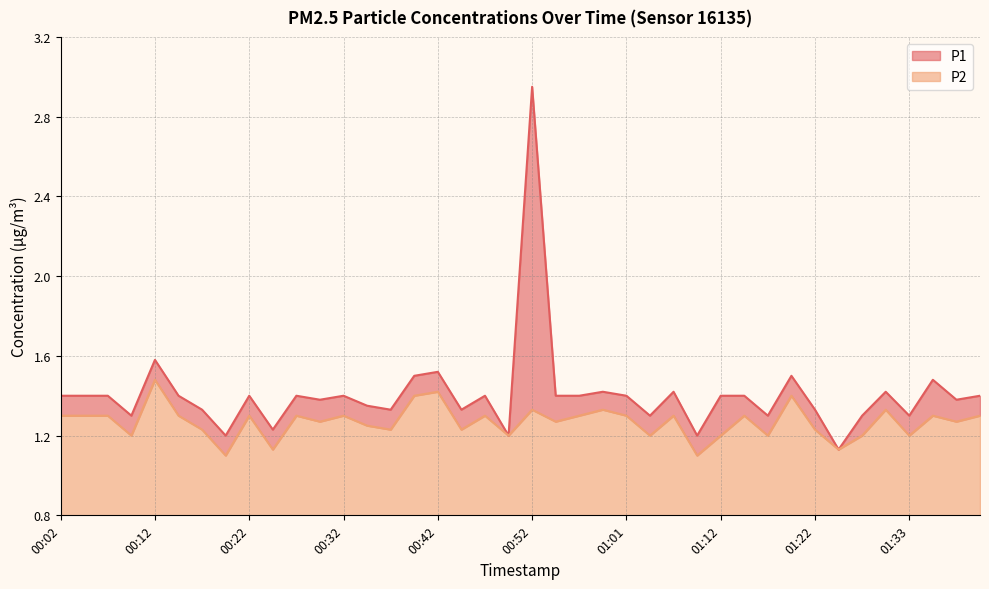

True or false: P1 has more than 0 points higher than both neighbors.

True